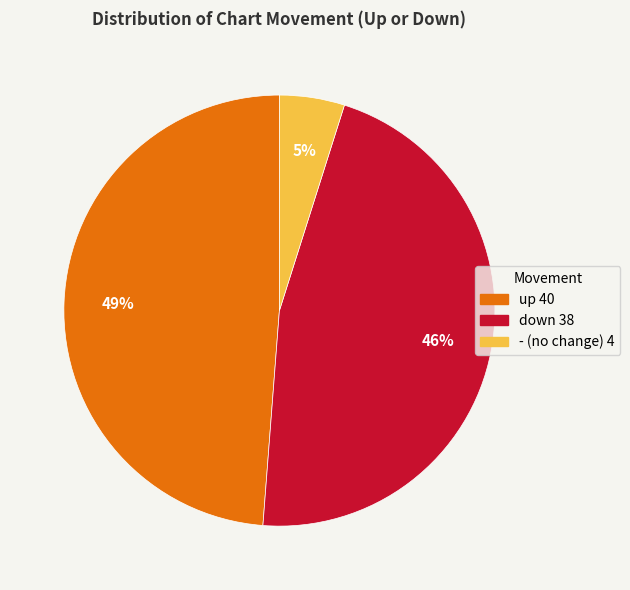

Does up account for over 50% of the chart?

No